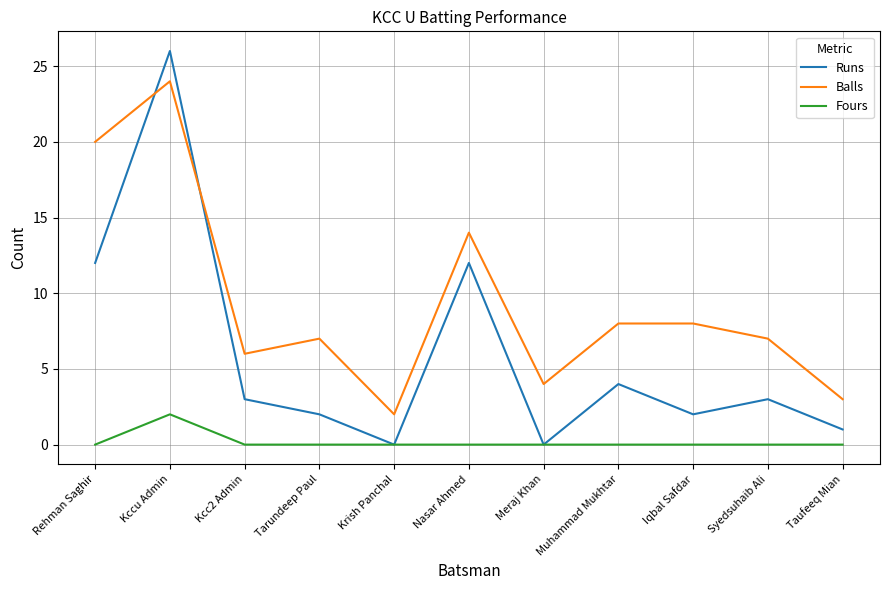

True or false: Balls has more than 1 points higher than both neighbors.

True